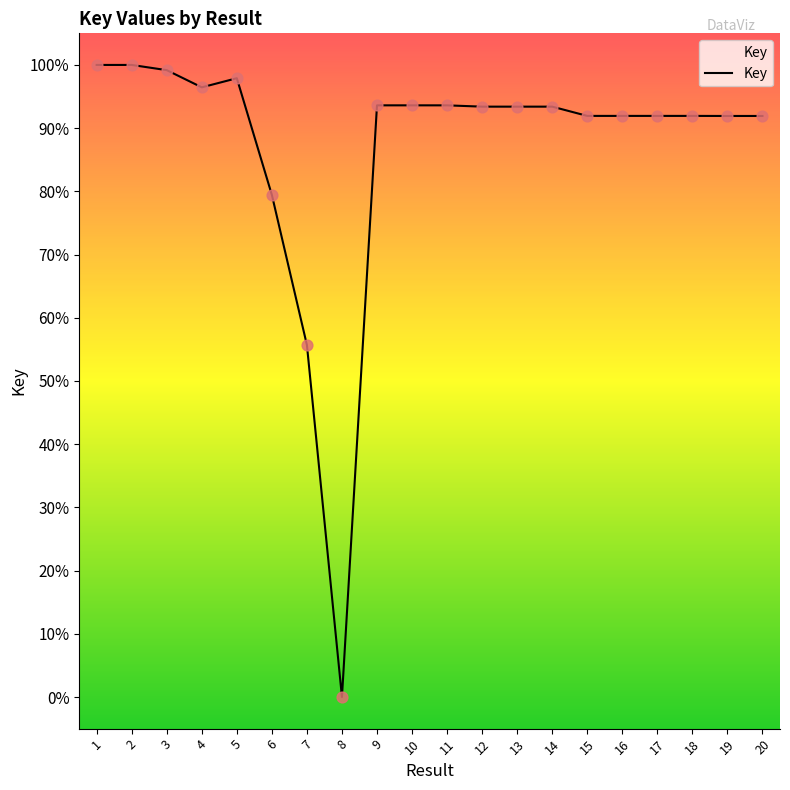

Between 8 and 12, which is larger?

12